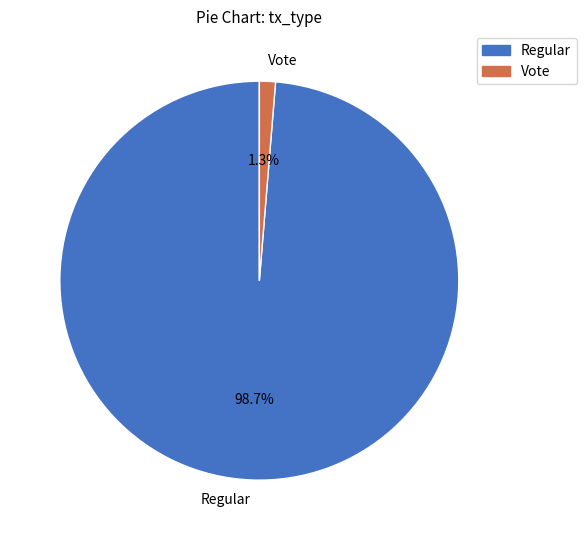

To the nearest percent, what is the average slice percentage?

50%